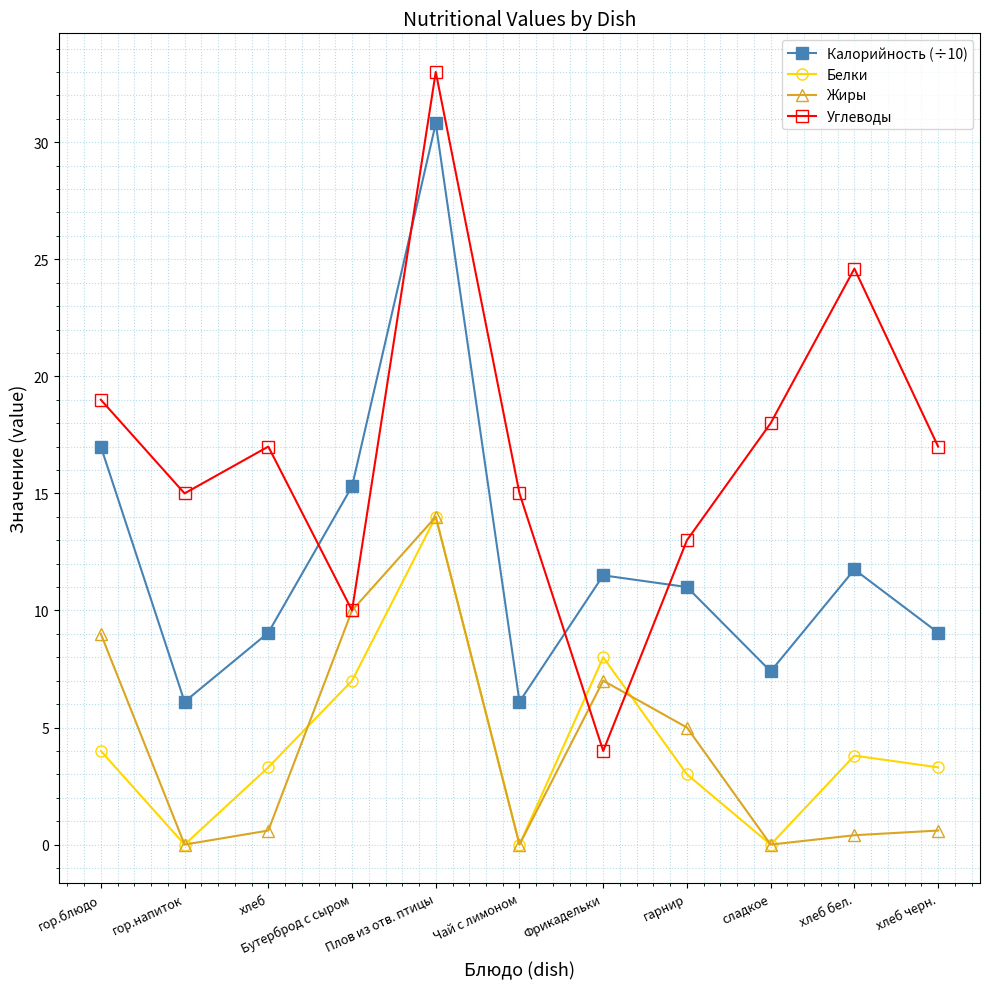

How many categories are shown in the chart?

11